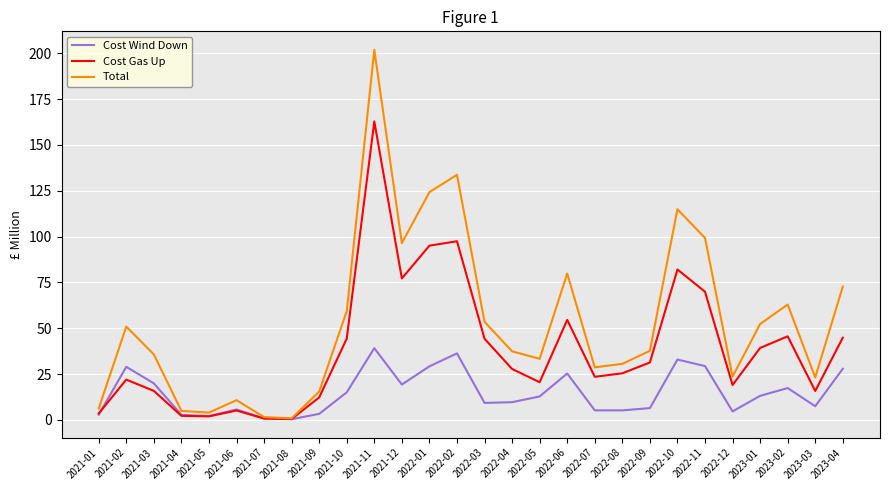

Which series has the largest range (max minus min)?

Total